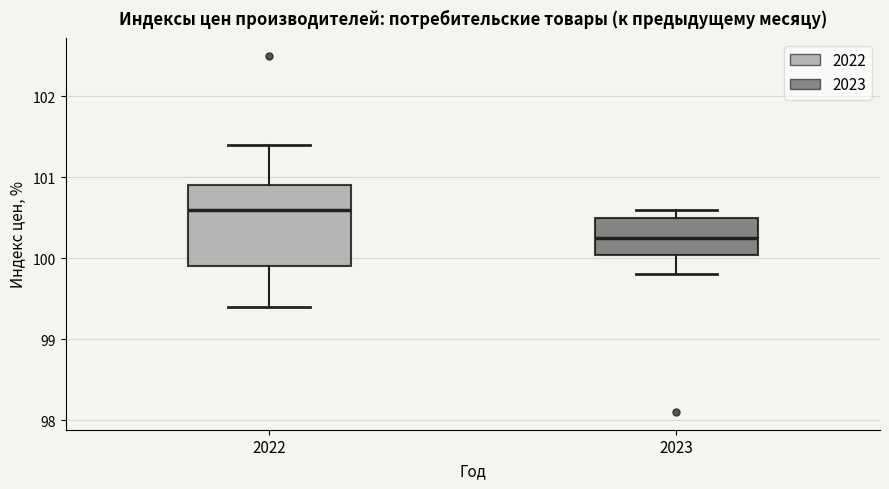

Reading left to right, read every box against the y-axis: the position of its median line, the range the box covers, and the ends of its whiskers. The values are not printed on the chart, so give them approximately, as read against the axis.

2022: median 100.6, box 99.9 to 100.9, whiskers 99.4 to 101.4
2023: median 100.3, box 100.0 to 100.5, whiskers 99.8 to 100.6